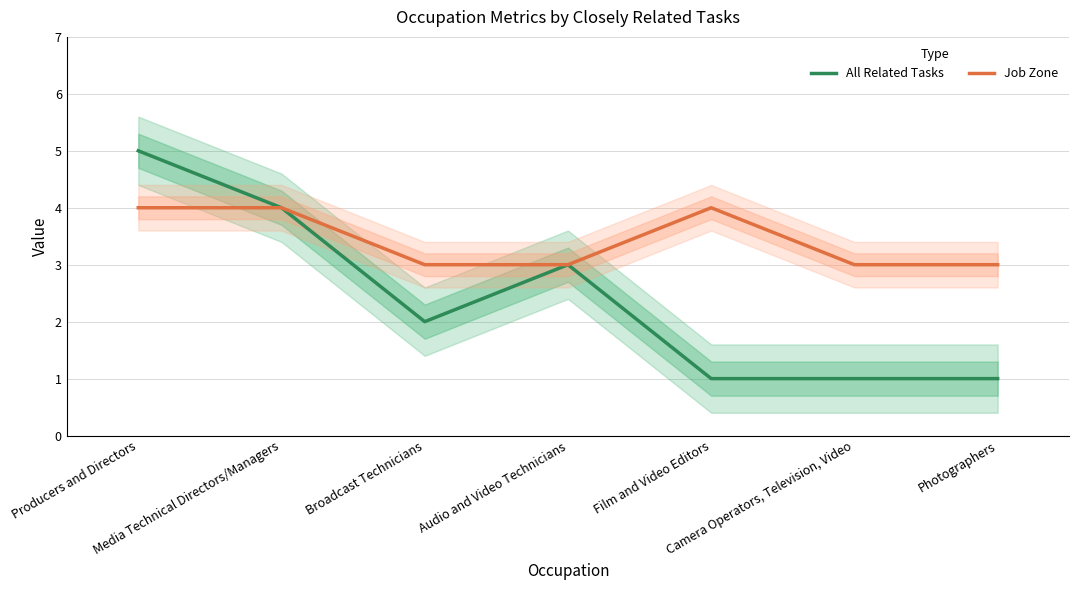

What position from the left is Camera Operators, Television, Video?

6